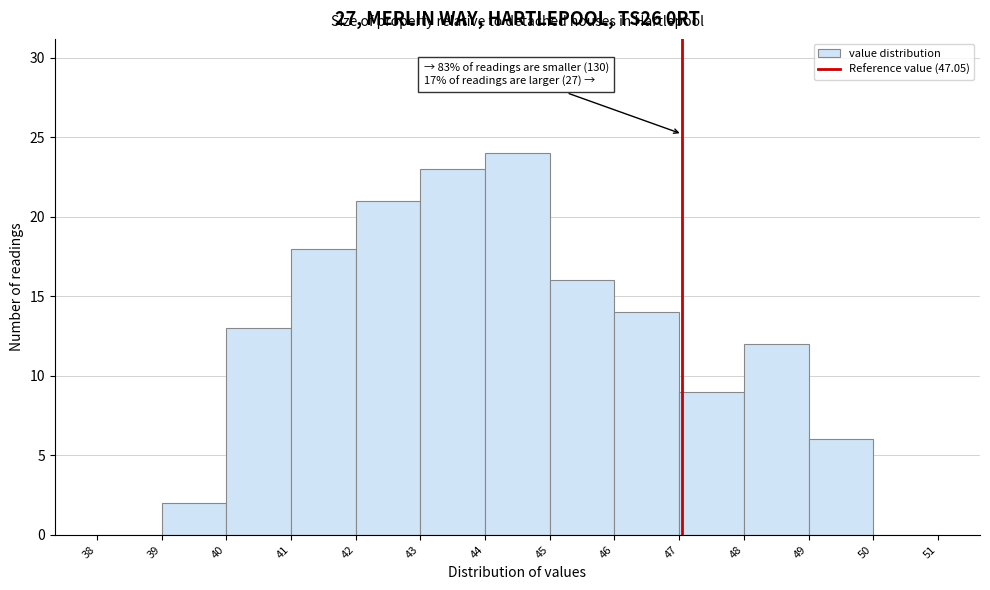

Over which range of the x-axis is the bar tallest?

44 to 45